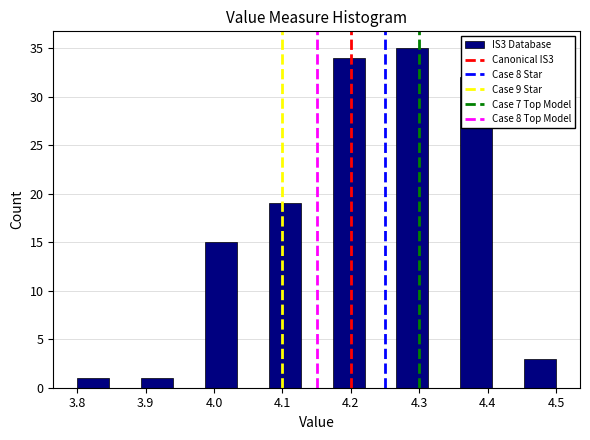

Over which range of the x-axis is the bar tallest?

4.27 to 4.31